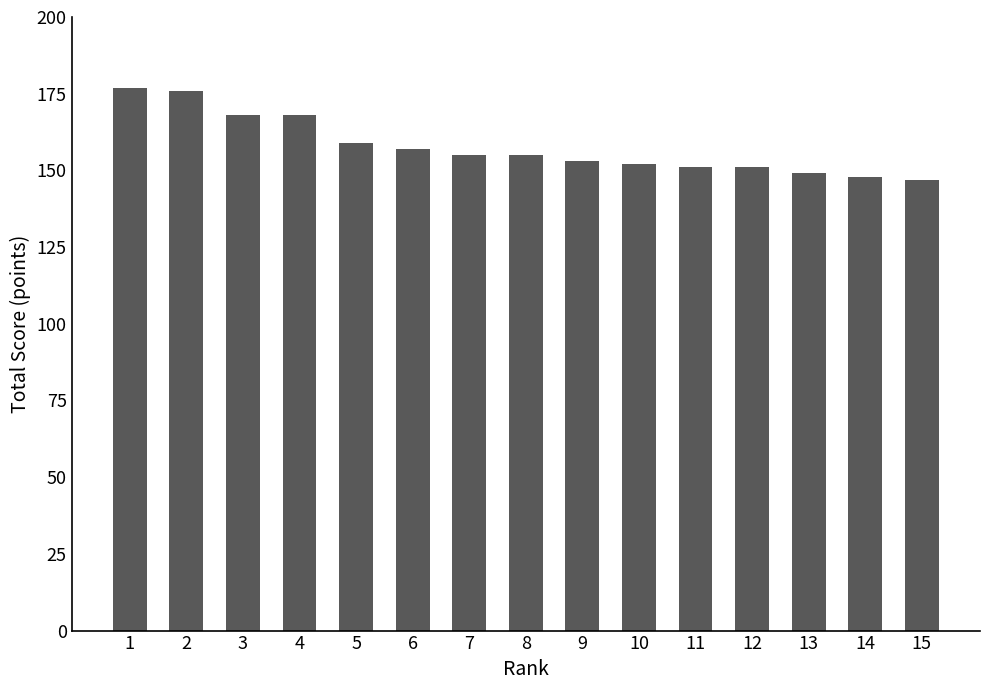

What is the value of the 6th bar from the left?

157